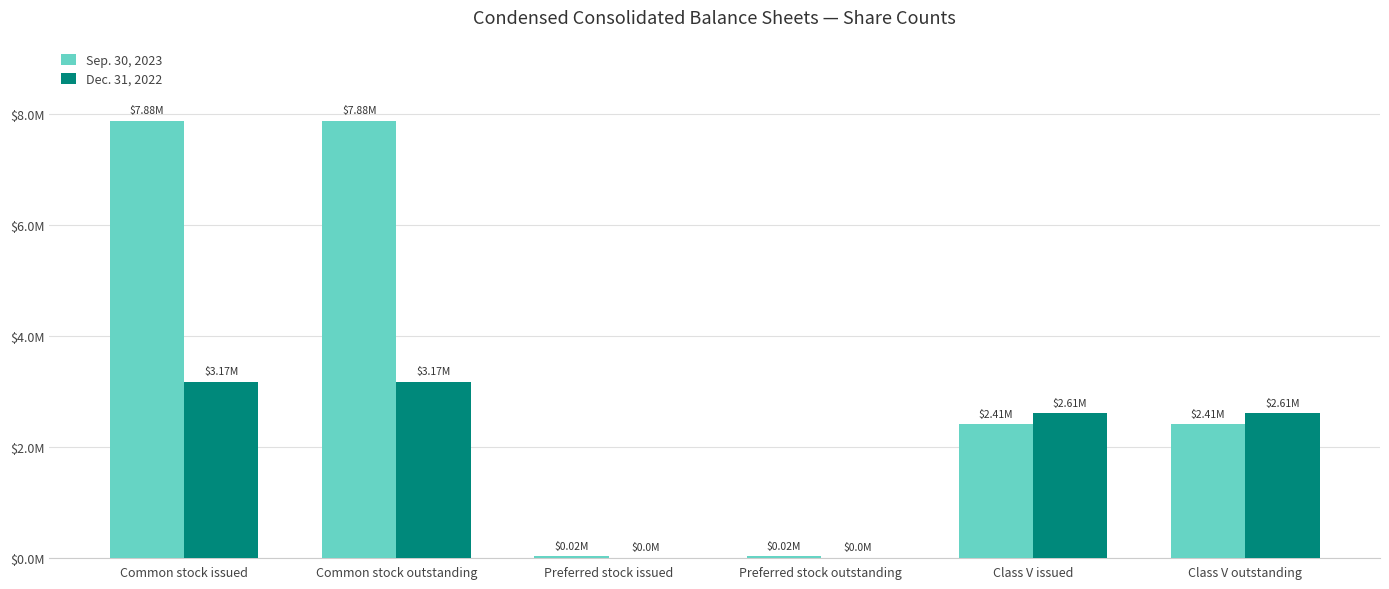

Where does the Dec. 31, 2022 series first go above 2605760?

Common stock issued